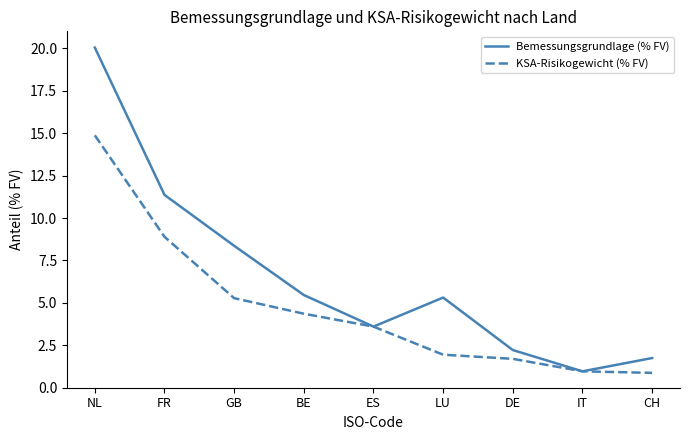

Which series has the widest spread of values?

Bemessungsgrundlage (% FV)